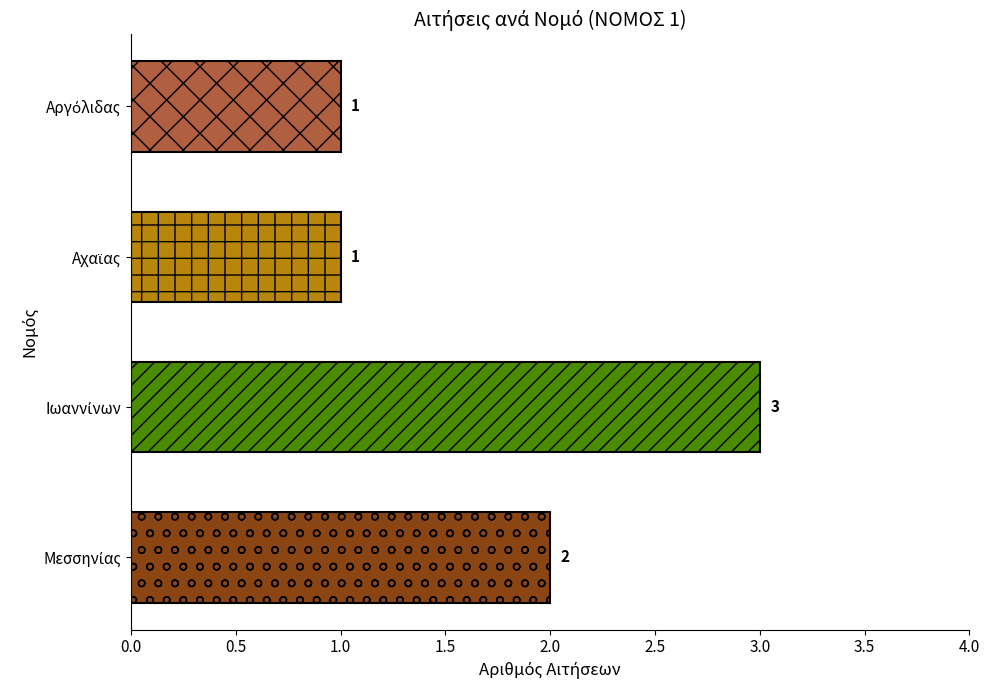

How many categories are shown in the chart?

4